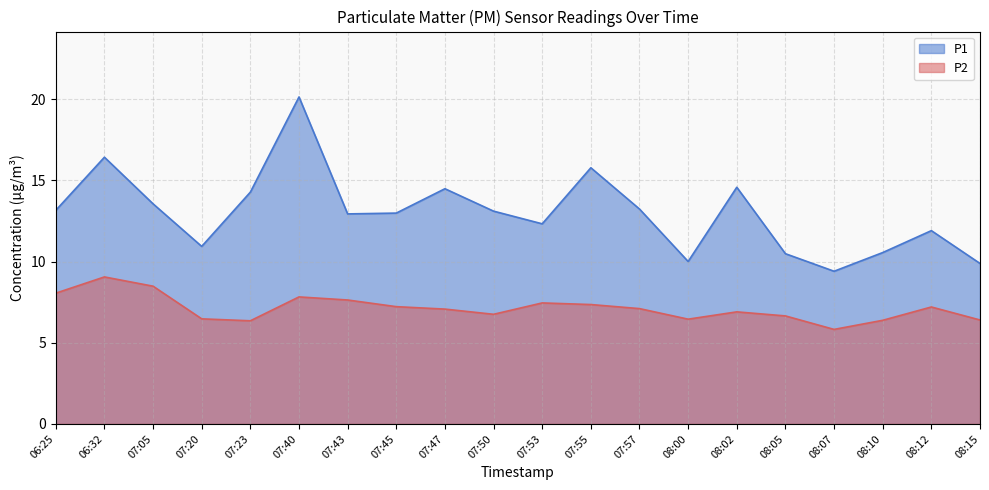

The P1 series shows 10.0 at 08:00. True or false?

True